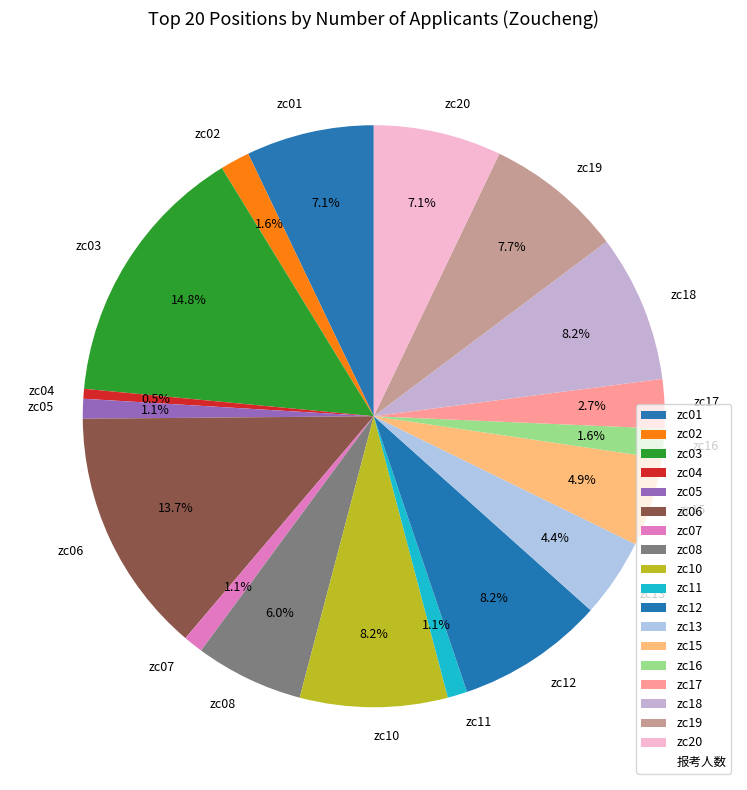

What is the ratio of the value at zc17 to the value at zc07?

2.5